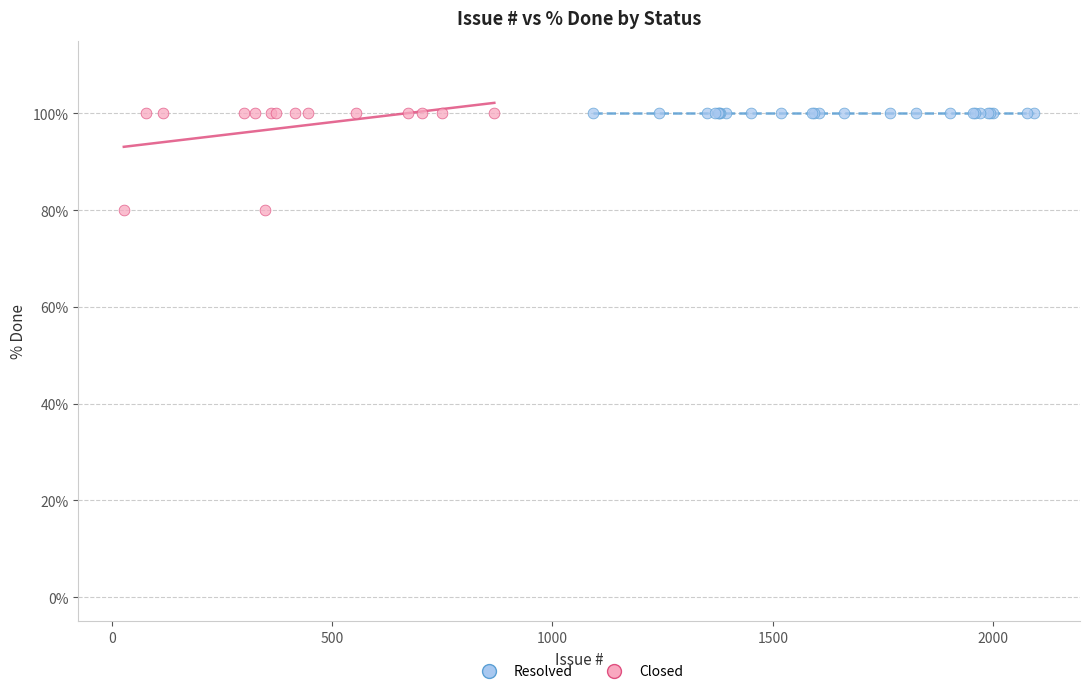

Which series reaches the minimum Y coordinate?

Closed